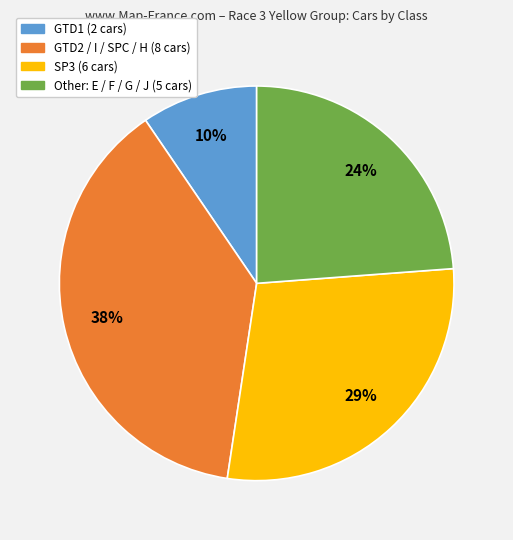

Does any single category account for the majority?

No